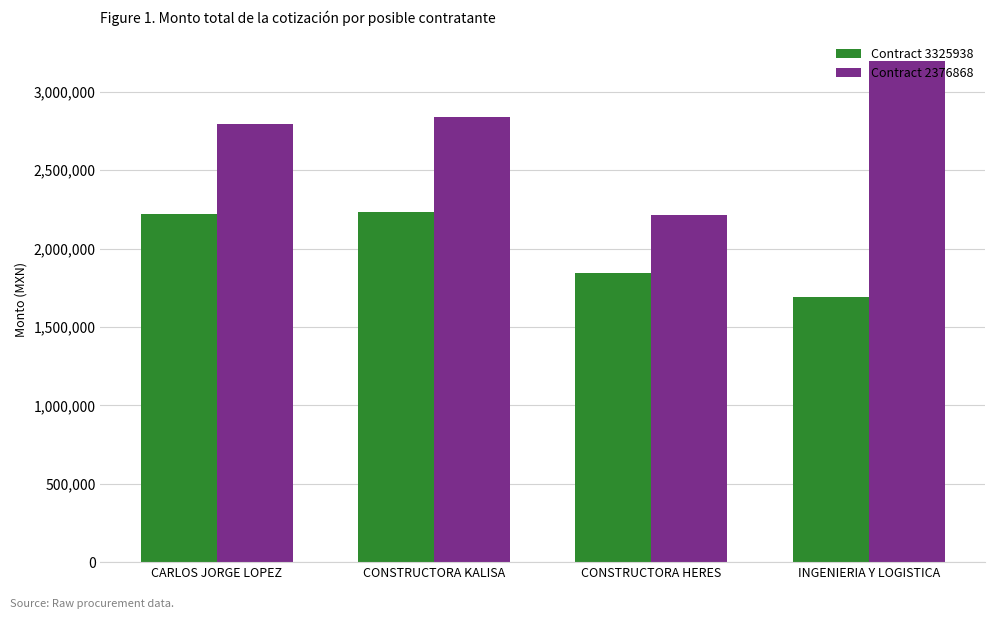

What is the label of the 1st bar from the left?

CARLOS JORGE LOPEZ